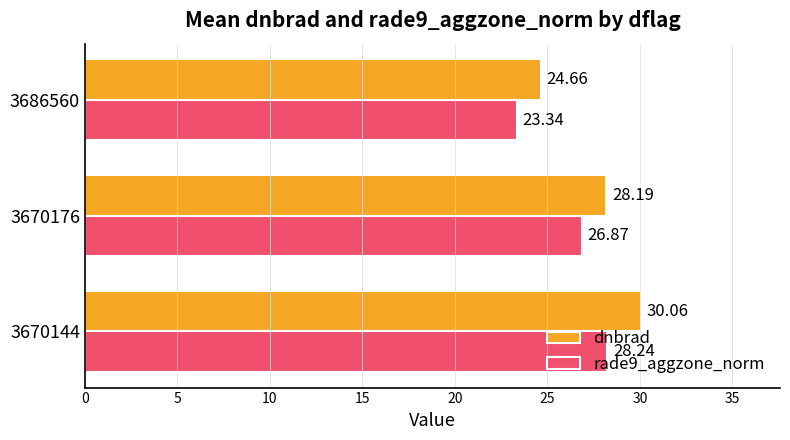

What is the difference between the highest and lowest values at 3670144?

1.8